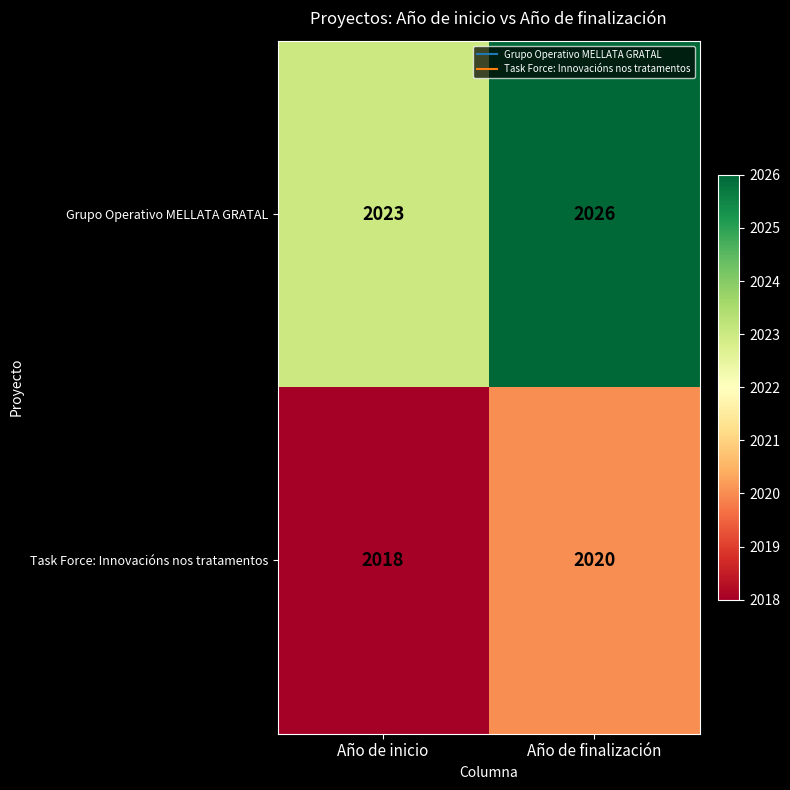

Reading right to left, list all the values displayed in this chart.

Grupo Operativo MELLATA GRATAL: 2026	2023
Task Force: Innovacións nos tratamentos: 2020	2018